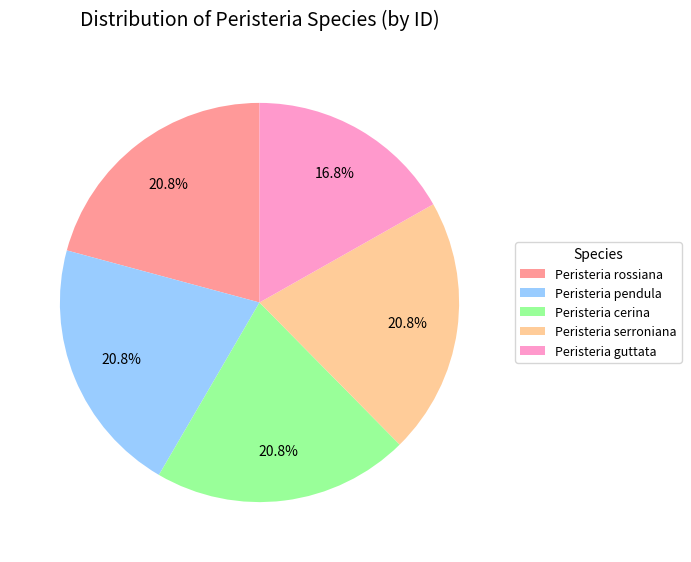

To the nearest percent, what percentage of the pie is Peristeria guttata?

17%